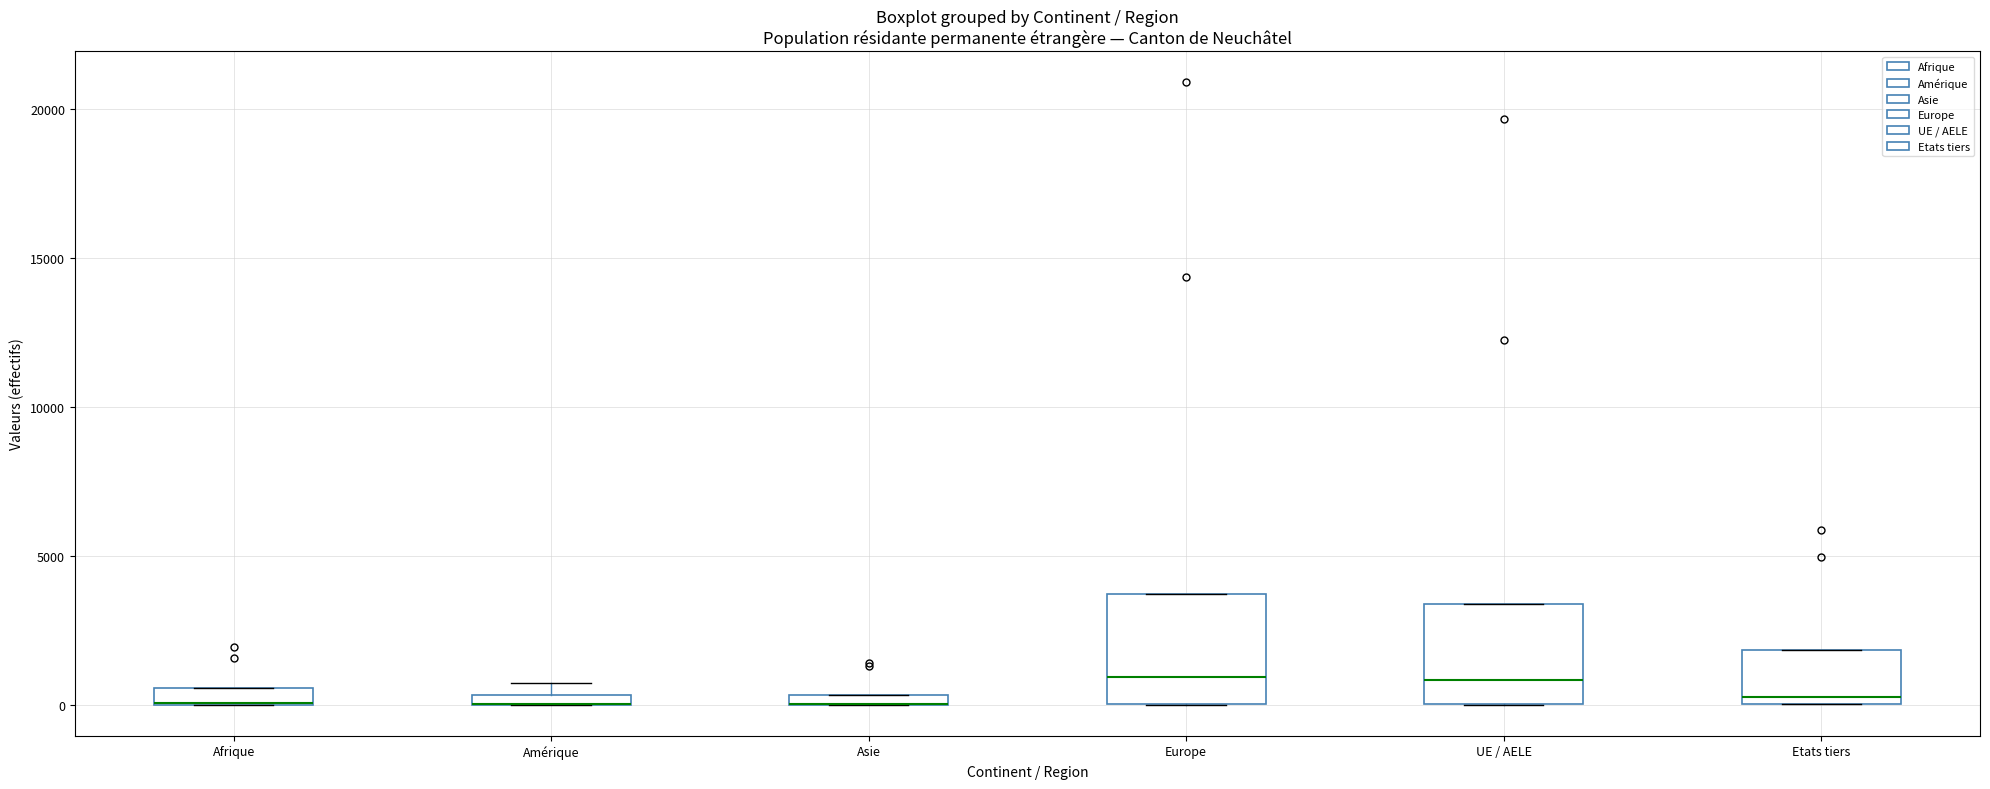

Where is the lower edge of the box for Afrique on the y-axis? The values are not printed on the chart, so give them approximately, as read against the axis.

0